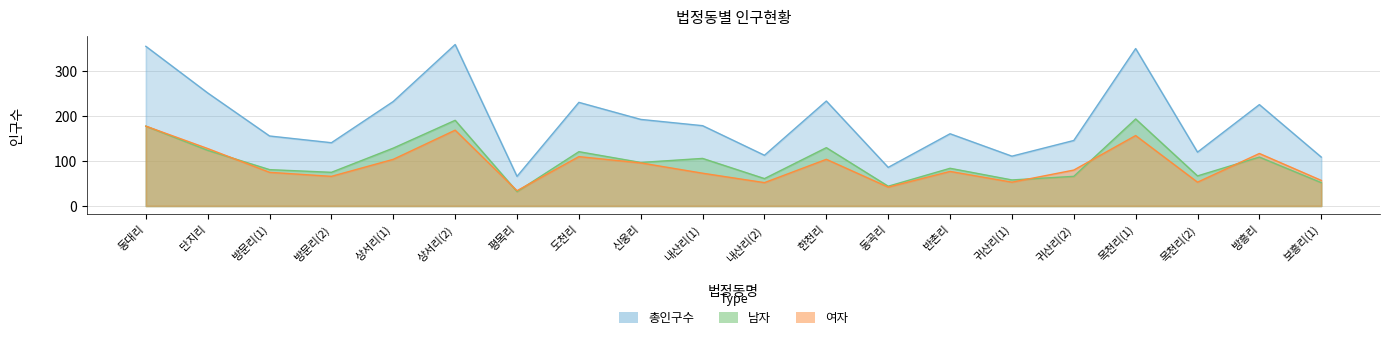

Which series has the largest range (max minus min)?

총인구수